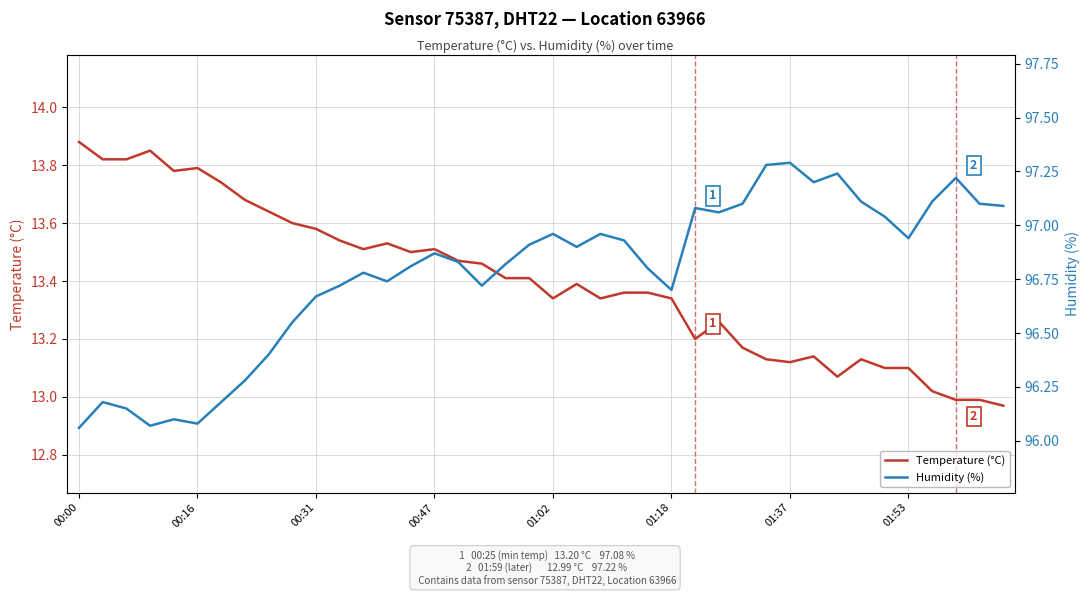

What is the minimum value for Temperature (°C)?

13.0